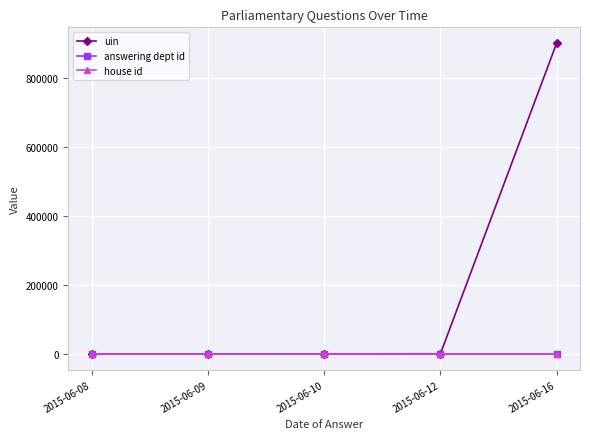

Which series has the widest spread of values?

uin